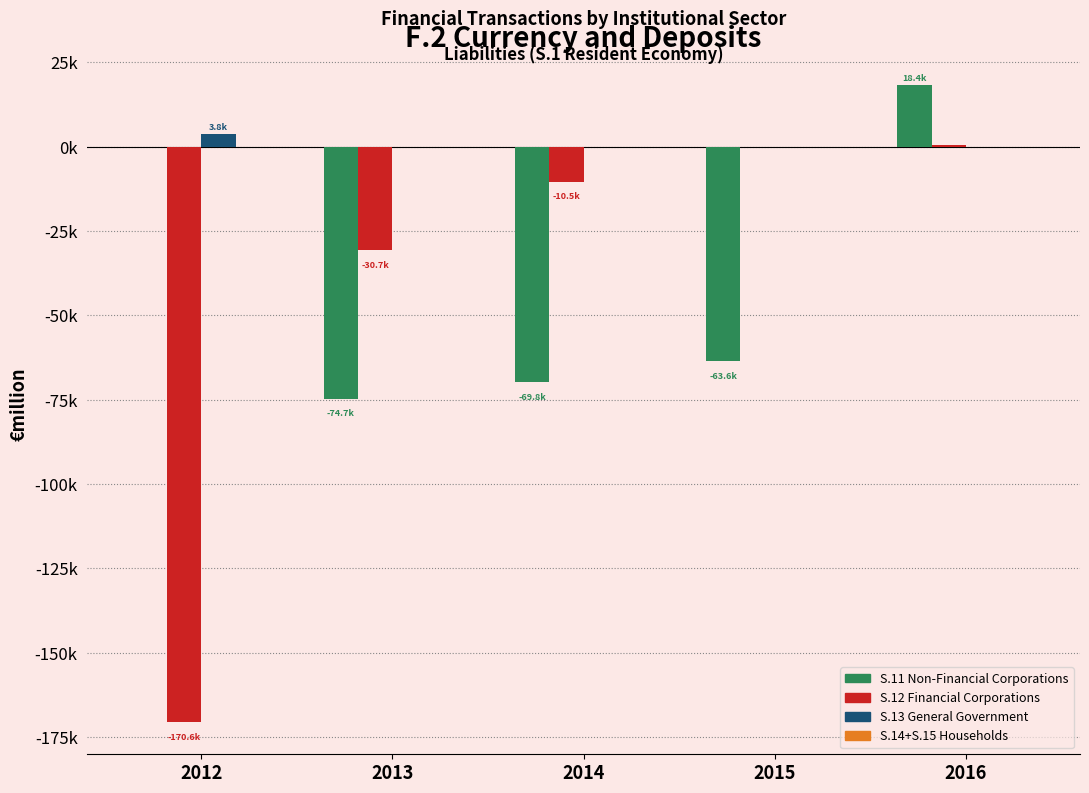

Is it true that S.12 Financial Corporations equals -10474.2 at 2014?

True